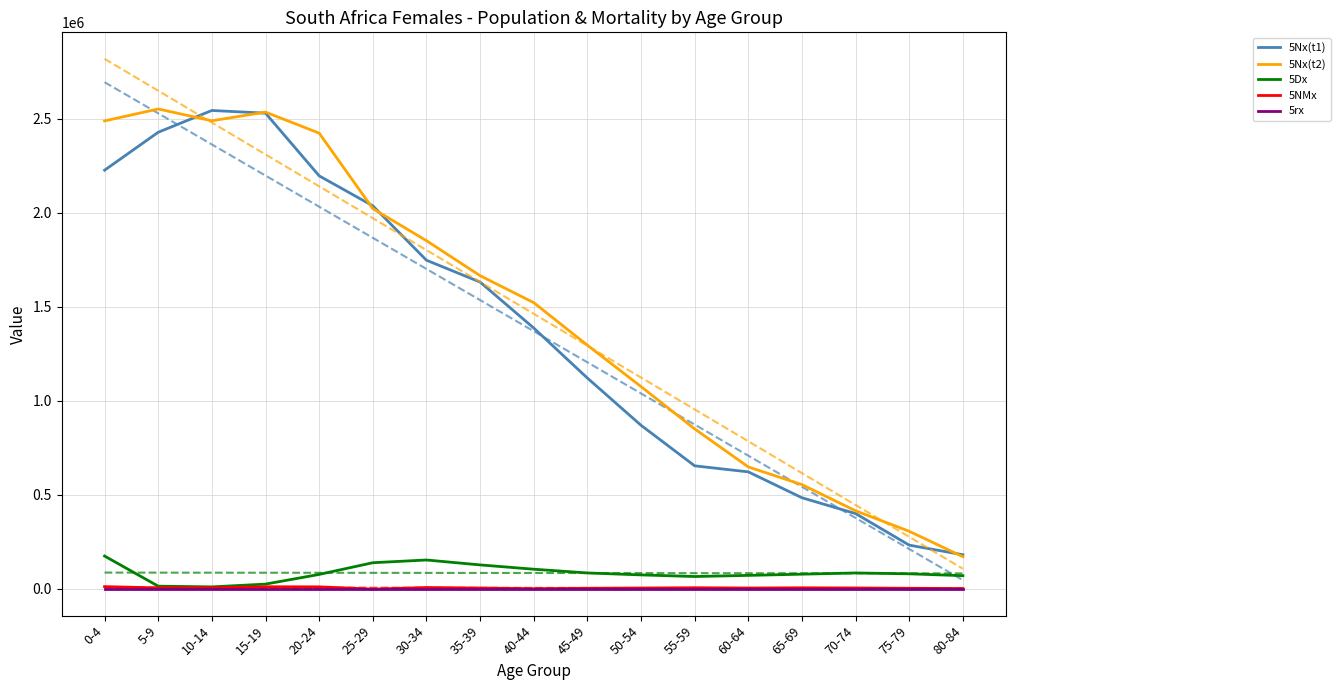

List the series in order of their peak value, lowest first.

5rx, 5NMx, 5Dx, 5Nx(t1), 5Nx(t2)